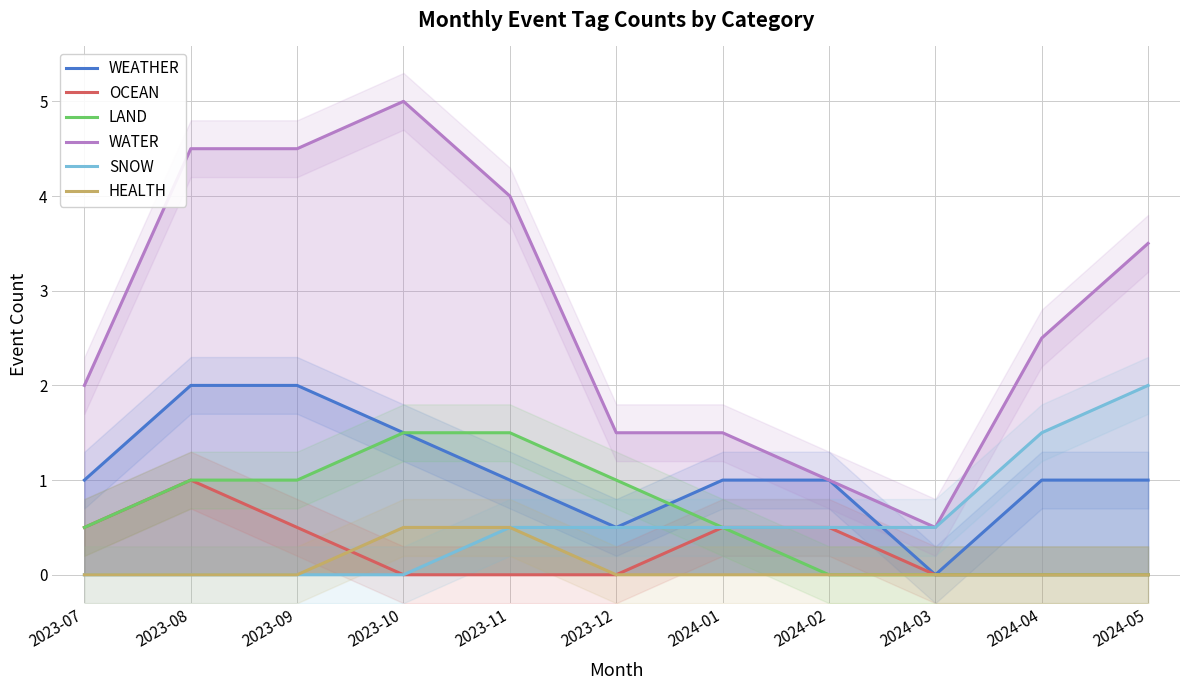

Rank the categories by LAND value from highest to lowest.

2023-10, 2023-11, 2023-08, 2023-09, 2023-12, 2023-07, 2024-01, 2024-02, 2024-03, 2024-04, 2024-05